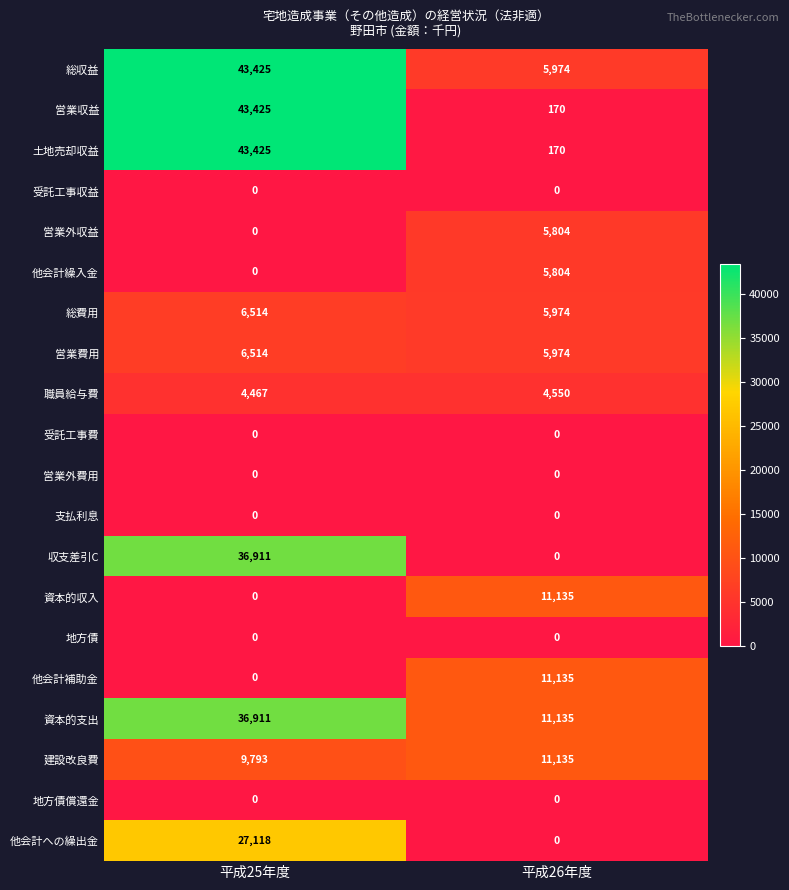

What is the difference between the highest and lowest values at 平成25年度?

43425